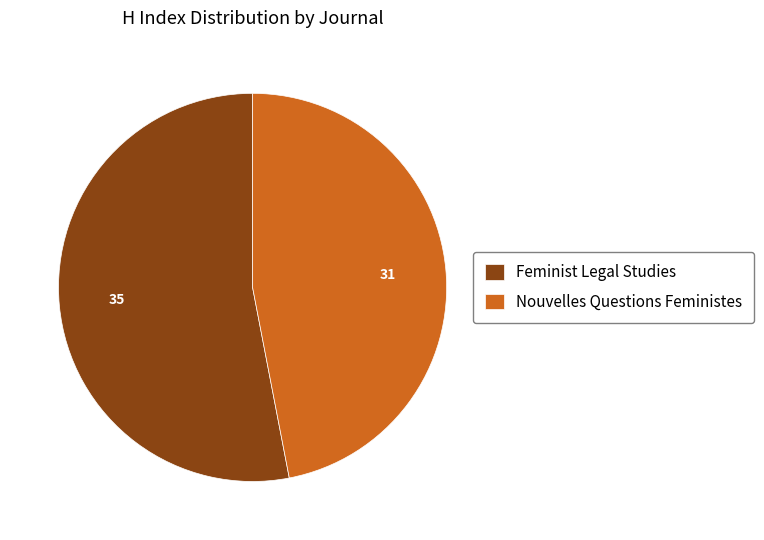

Rank the categories by value from highest to lowest.

Feminist Legal Studies, Nouvelles Questions Feministes